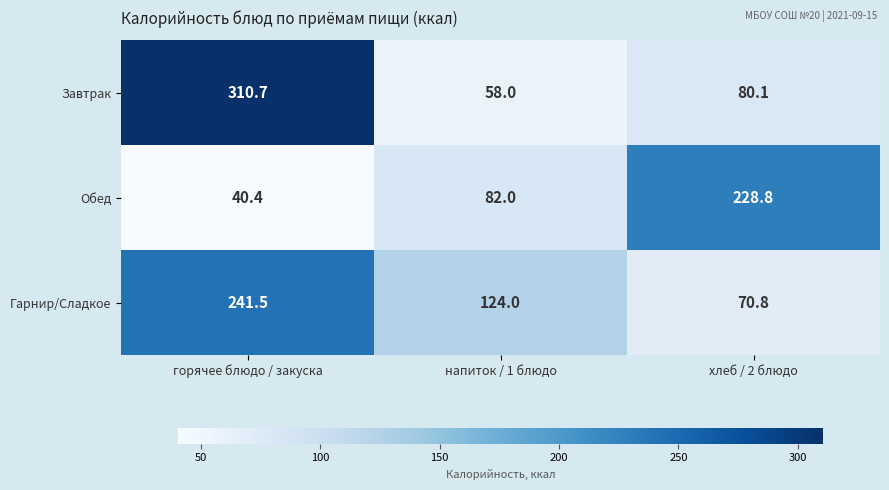

Which series has the widest spread of values?

Завтрак